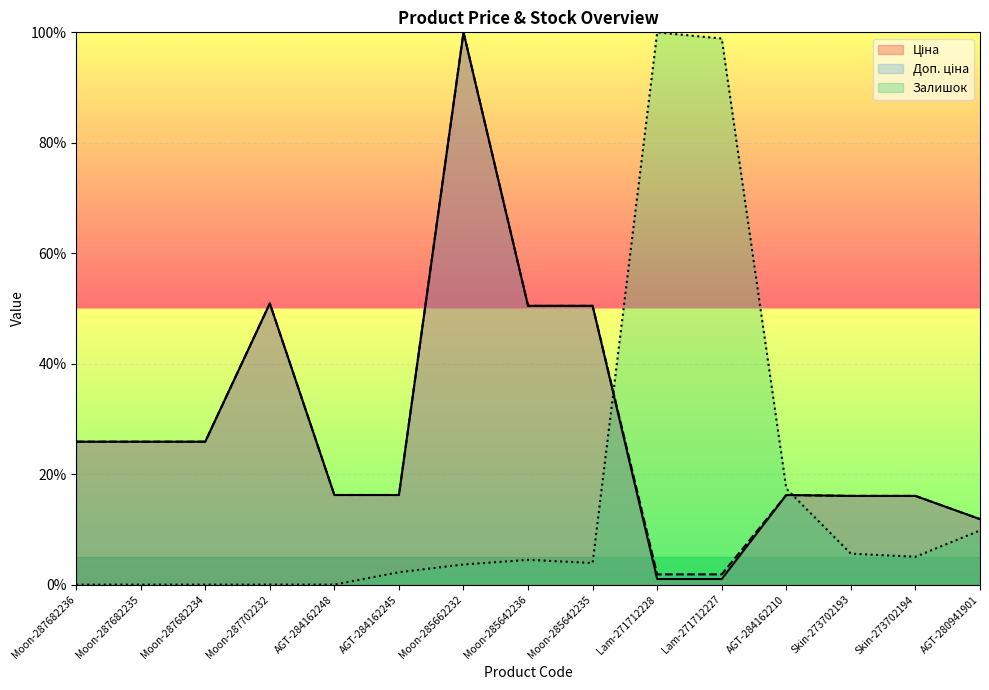

At which category does the chart reach its minimum across all series?

Moon-287682236